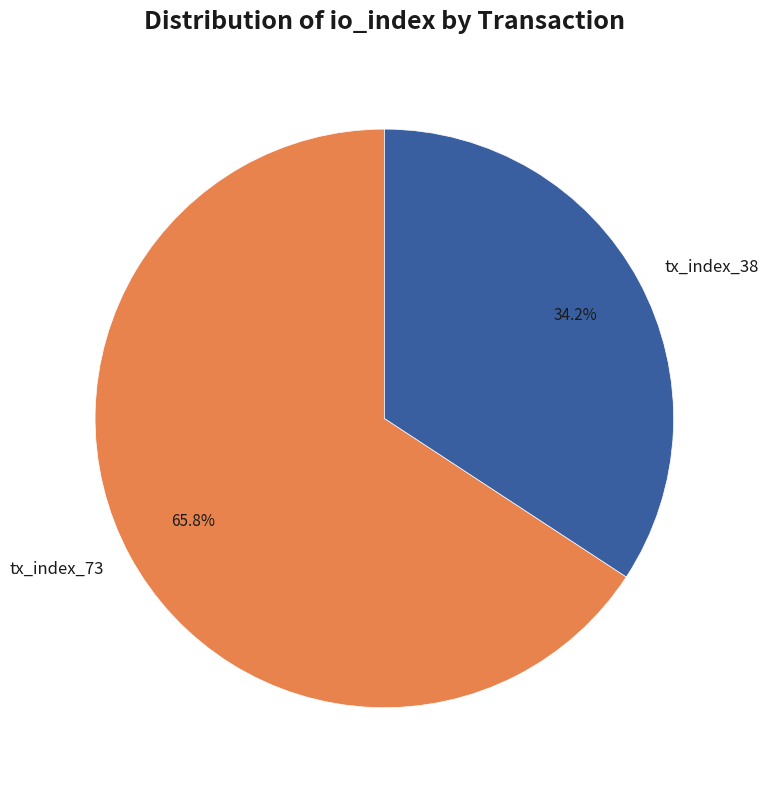

What percentage is the tx_index_73 slice, to the nearest percent?

66%